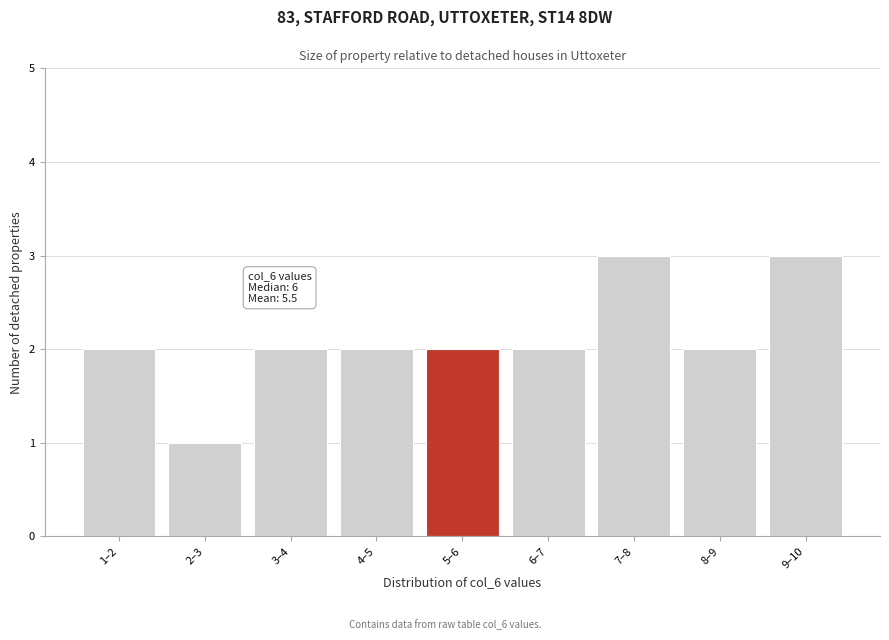

Reading left to right, transcribe all the data shown in this chart.

2	1	2	2	2	2	3	2	3